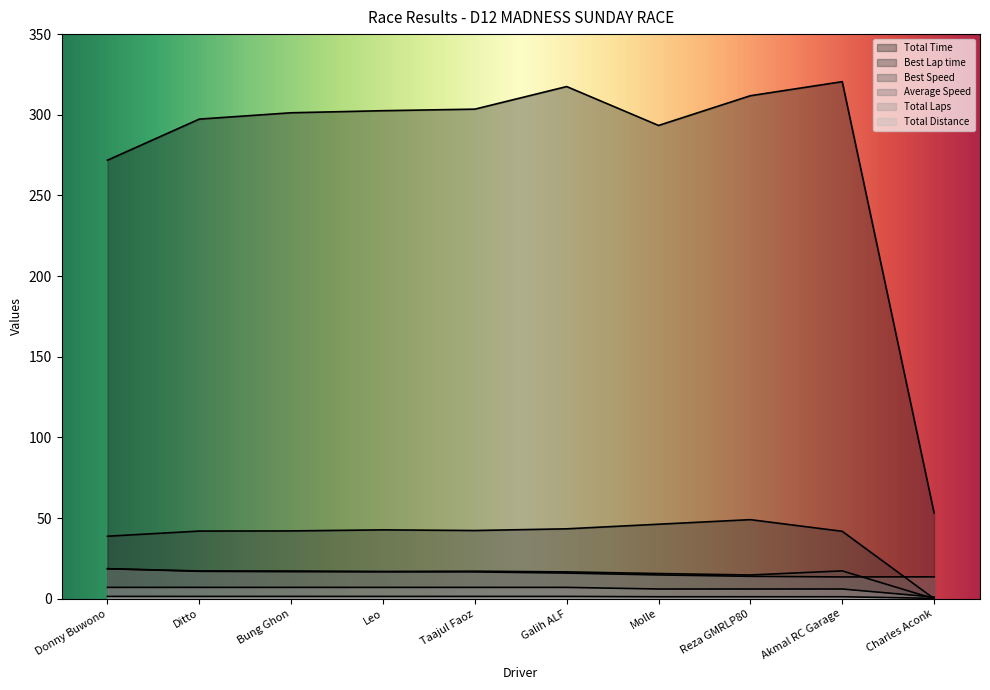

True or false: Total Time and Total Distance cross at least once.

False